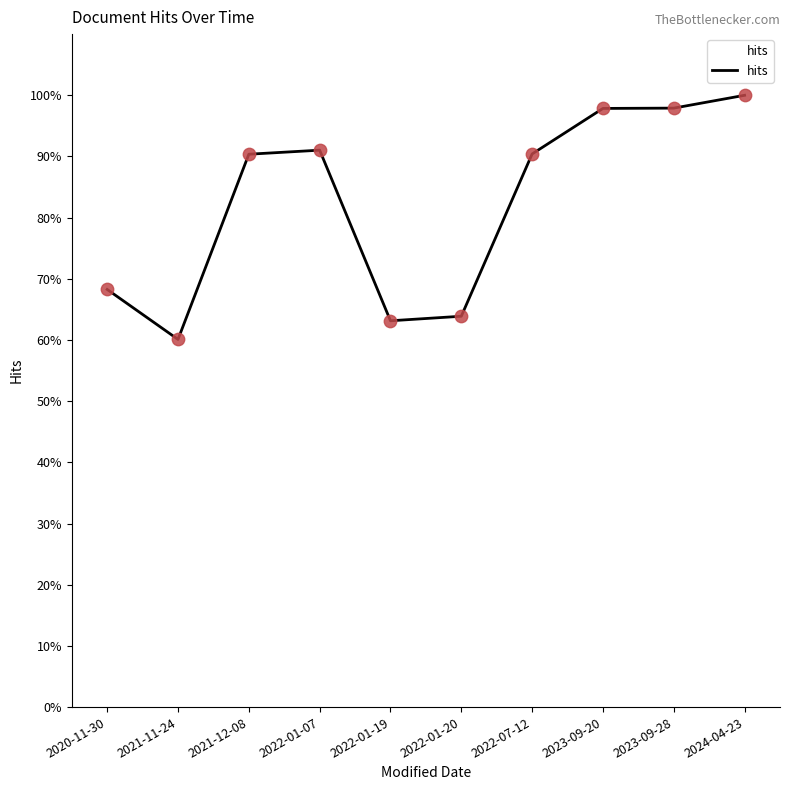

Which has a higher value, 2021-12-08 or 2022-01-20?

2021-12-08